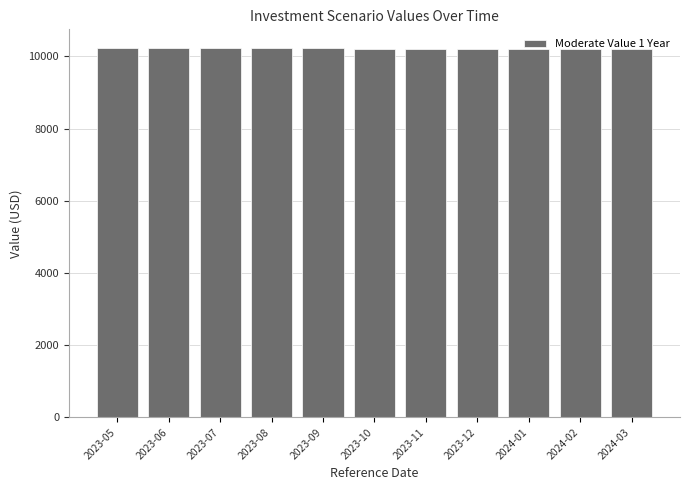

Is it true that the value at 2023-08 is 10230?

True